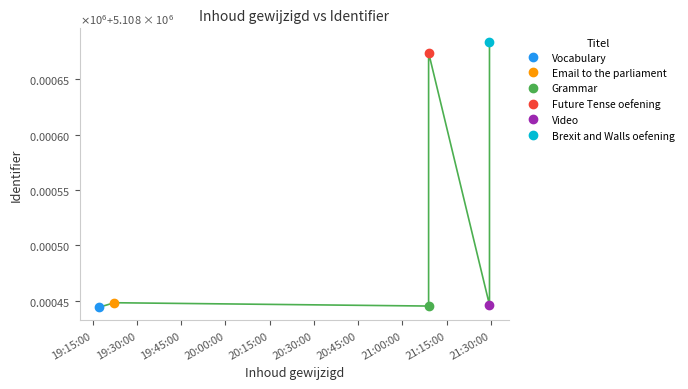

Is it true that the value at 2019-03-19 21:29:29 is 5108684?

True